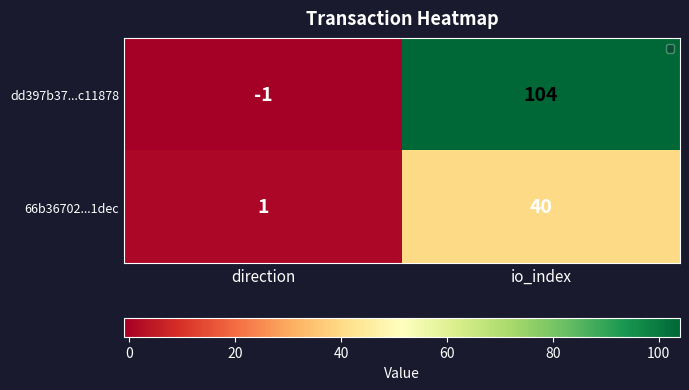

What is the maximum value shown in the chart?

104